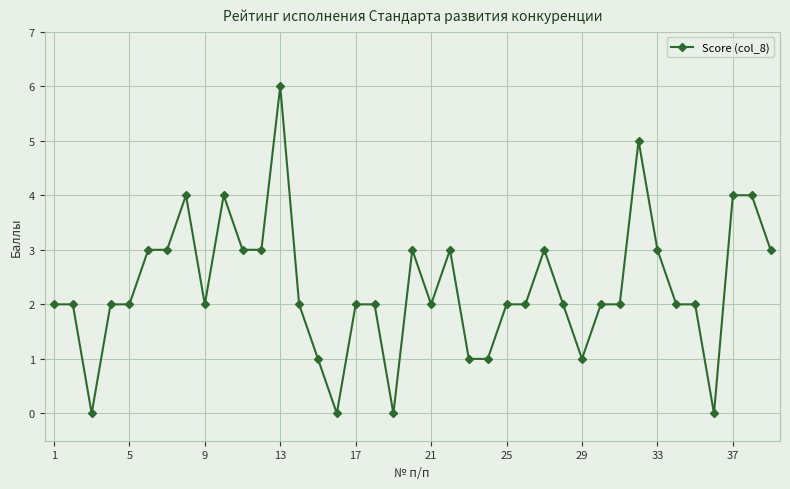

What is the sum of all values?

90